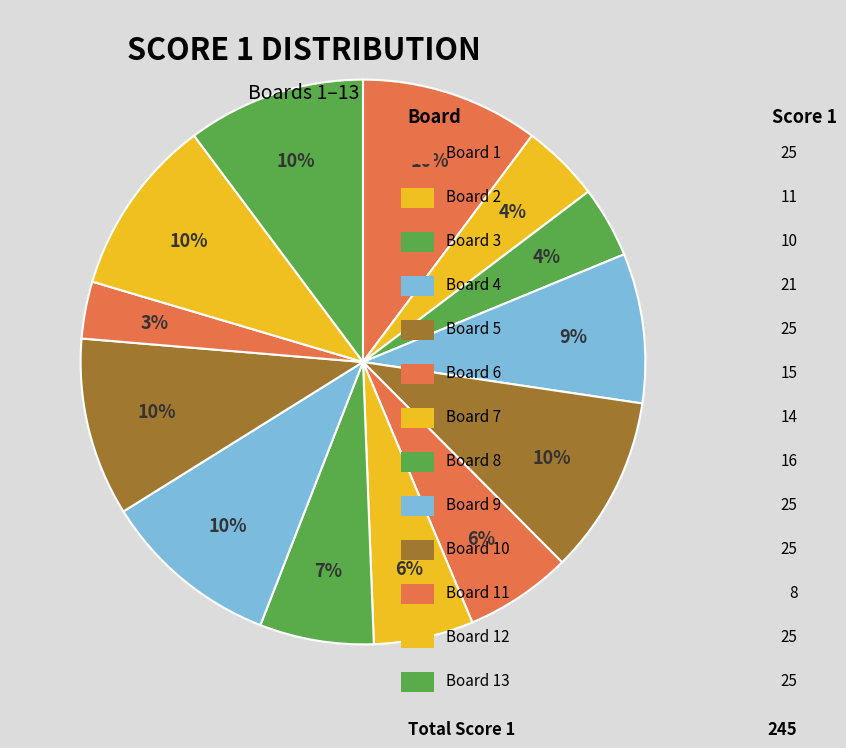

Which category has the biggest portion of the pie?

Board 1